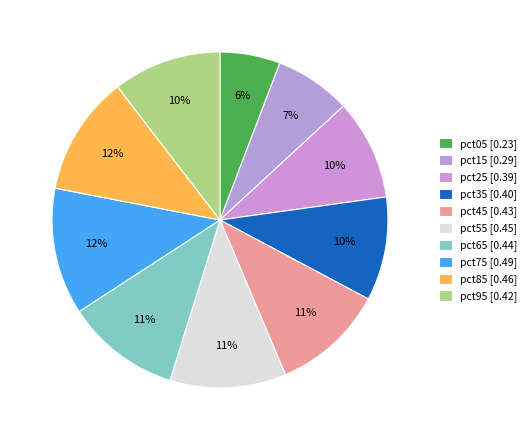

Rank the categories by value from lowest to highest.

pct05, pct15, pct25, pct35, pct95, pct45, pct65, pct55, pct85, pct75